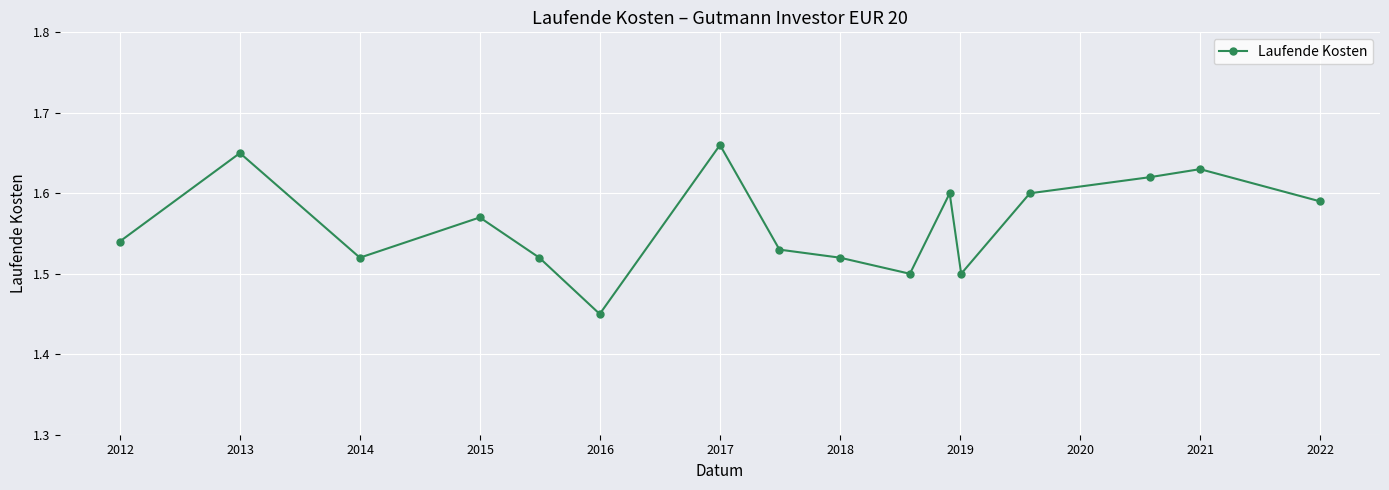

How many interior local valleys (lower than both neighbors) does the data have?

4